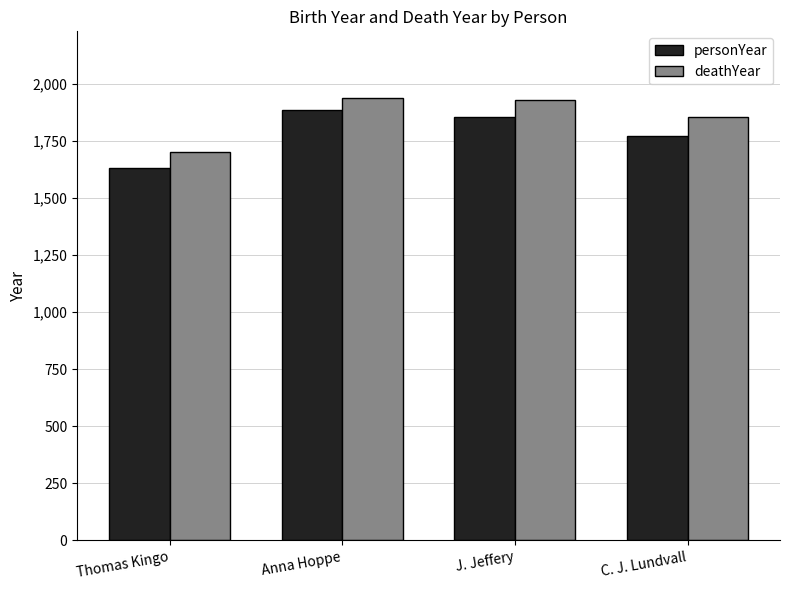

What is the total value across all series at J. Jeffery?

3784